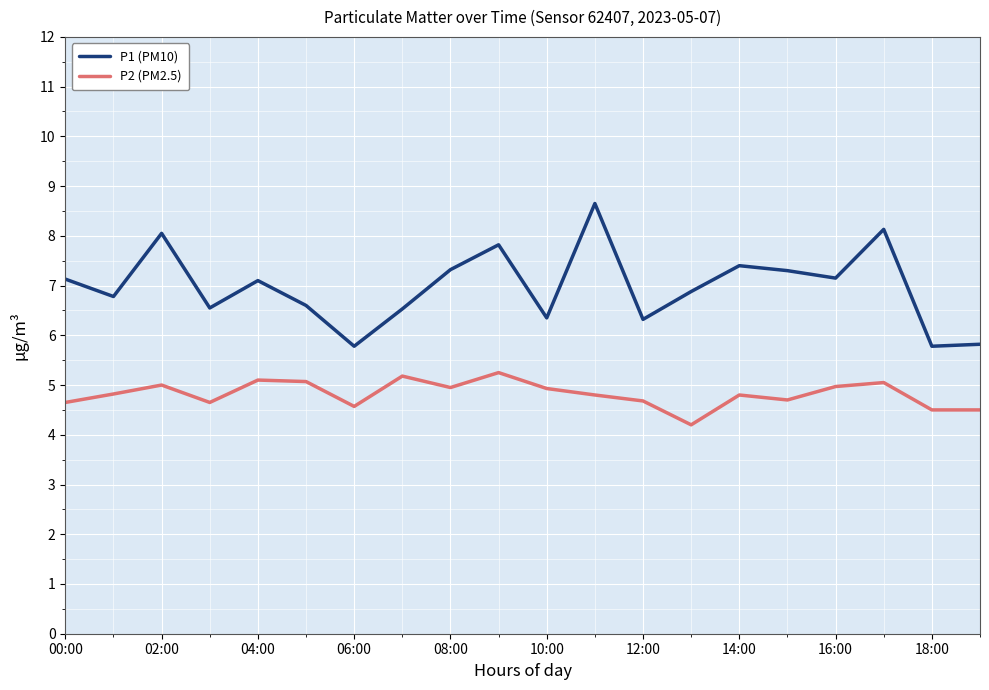

What is the difference between the maximum and minimum values in the P1 (PM10) series?

2.9